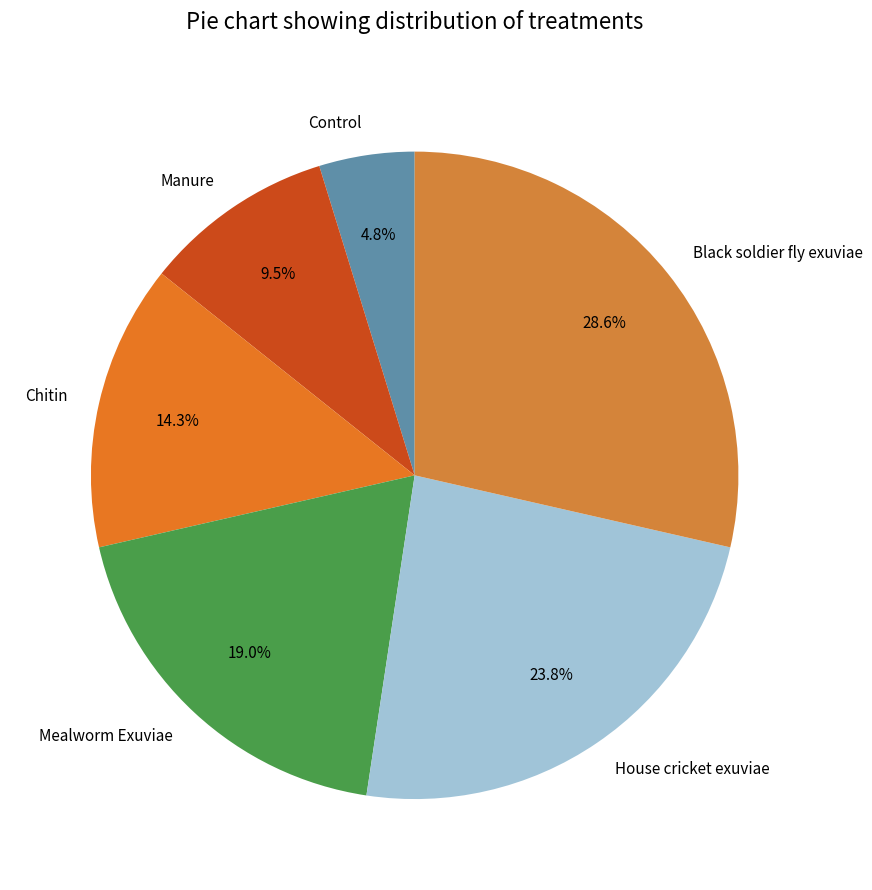

What is the smallest slice in the pie chart?

Control